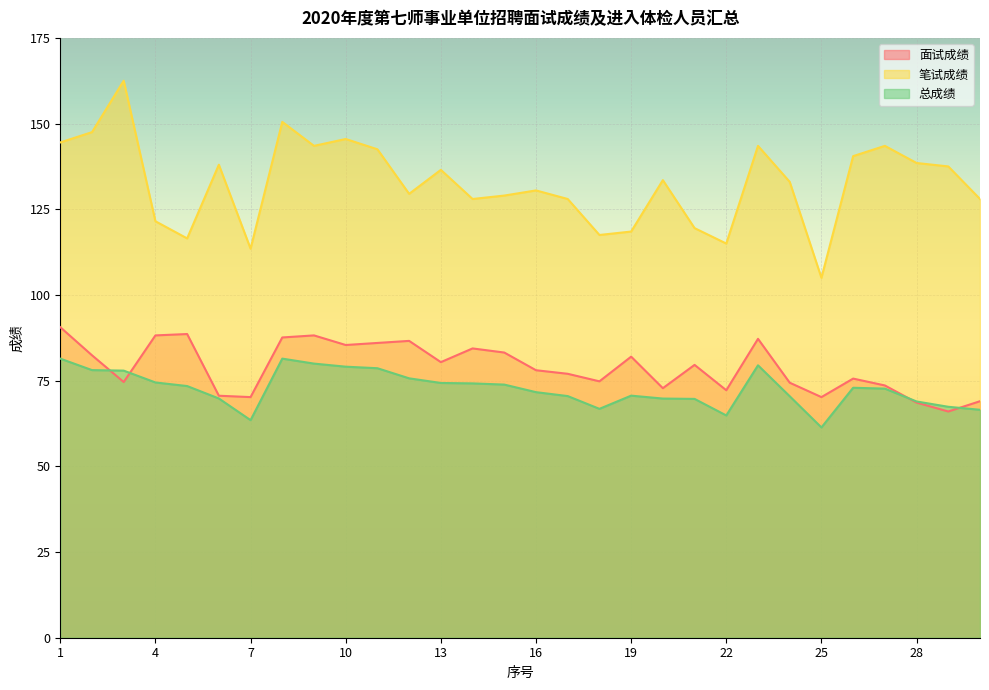

Reading right to left, extract all data points from this chart.

面试成绩: 69.0	66.0	68.6	73.6	75.6	70.2	74.4	87.2	72.2	79.6	72.8	82.0	74.8	77.0	78.0	83.2	84.4	80.4	86.6	86.0	85.4	88.2	87.6	70.2	70.6	88.6	88.2	74.6	82.4	90.6
笔试成绩: 128.0	137.5	138.5	143.5	140.5	105.0	133.0	143.5	115.0	119.5	133.5	118.5	117.5	128.0	130.5	129.0	128.0	136.5	129.5	142.5	145.5	143.5	150.5	113.5	138.0	116.5	121.5	162.5	147.5	144.5
总成绩: 66.5	67.4	68.9	72.7	72.9	61.4	70.5	79.5	64.8	69.7	69.8	70.6	66.8	70.5	71.6	73.8	74.2	74.3	75.7	78.6	79.1	80.0	81.4	63.5	69.8	73.4	74.5	77.9	78.1	81.4